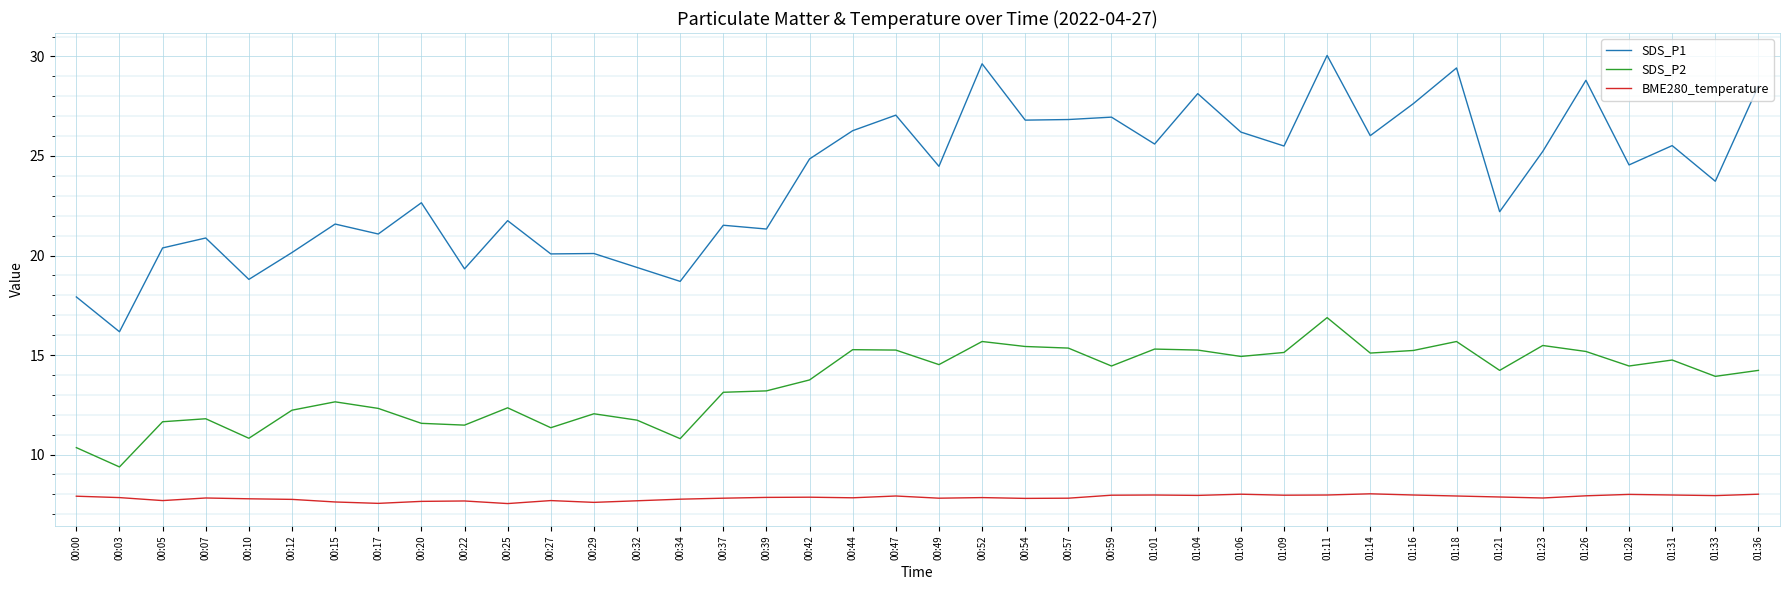

Which series has the largest range (max minus min)?

SDS_P1